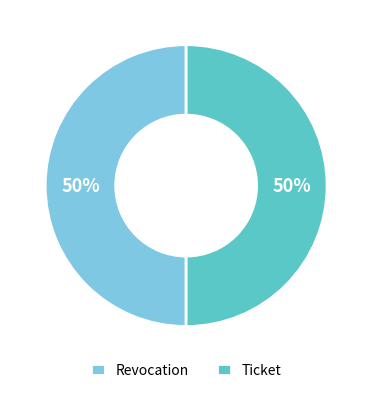

To the nearest percent, what percentage of the pie is Ticket?

50%